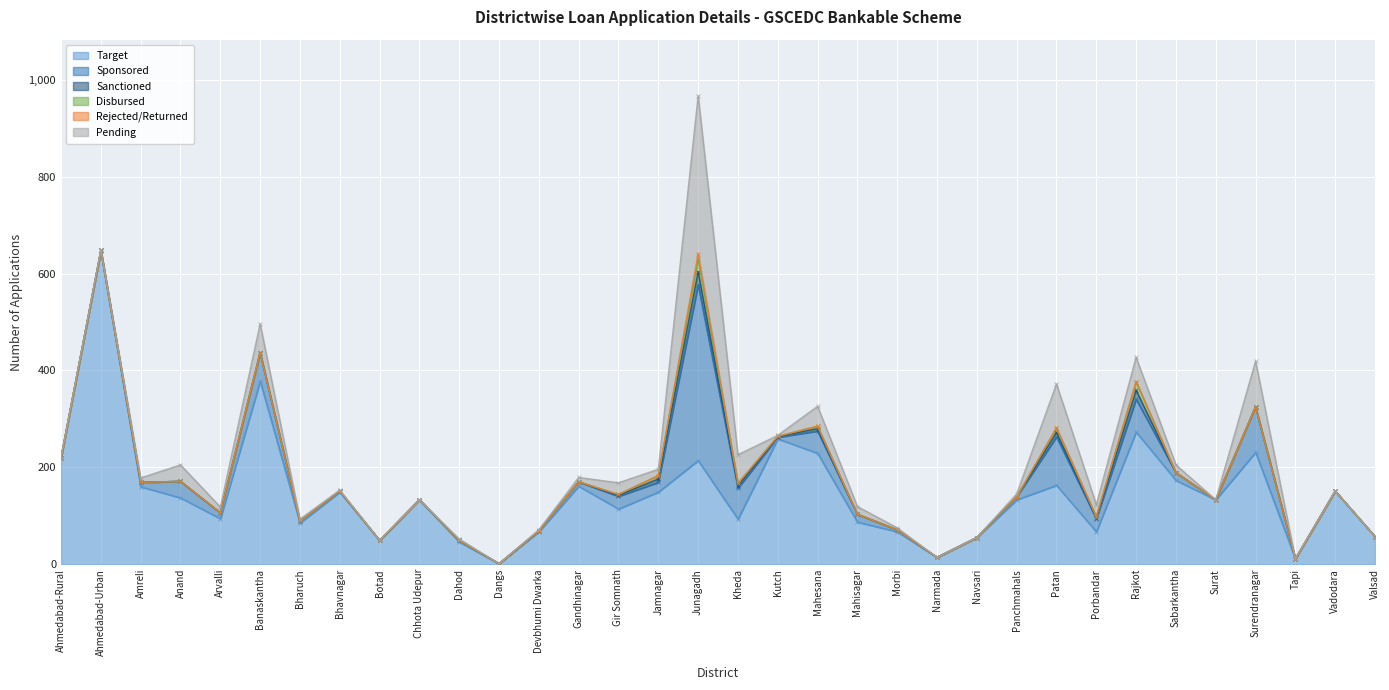

The Target series shows 377 at Kutch. True or false?

False